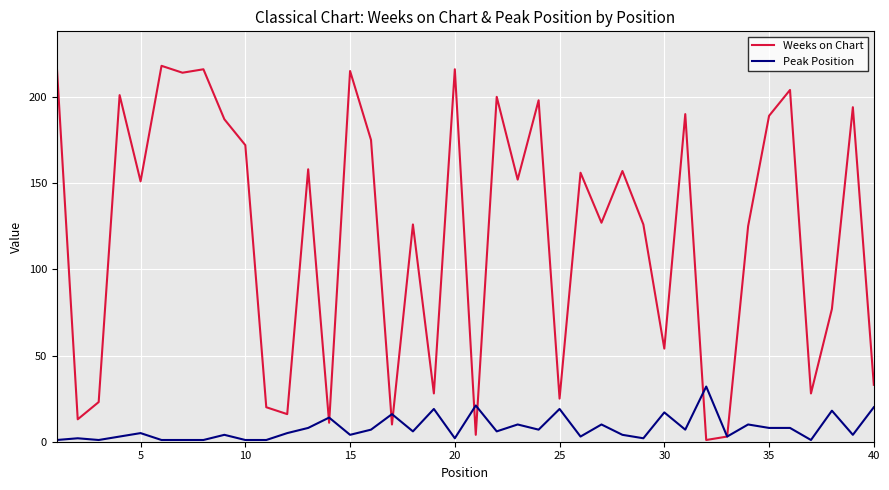

Does the chart display data point markers on the line(s)?

No